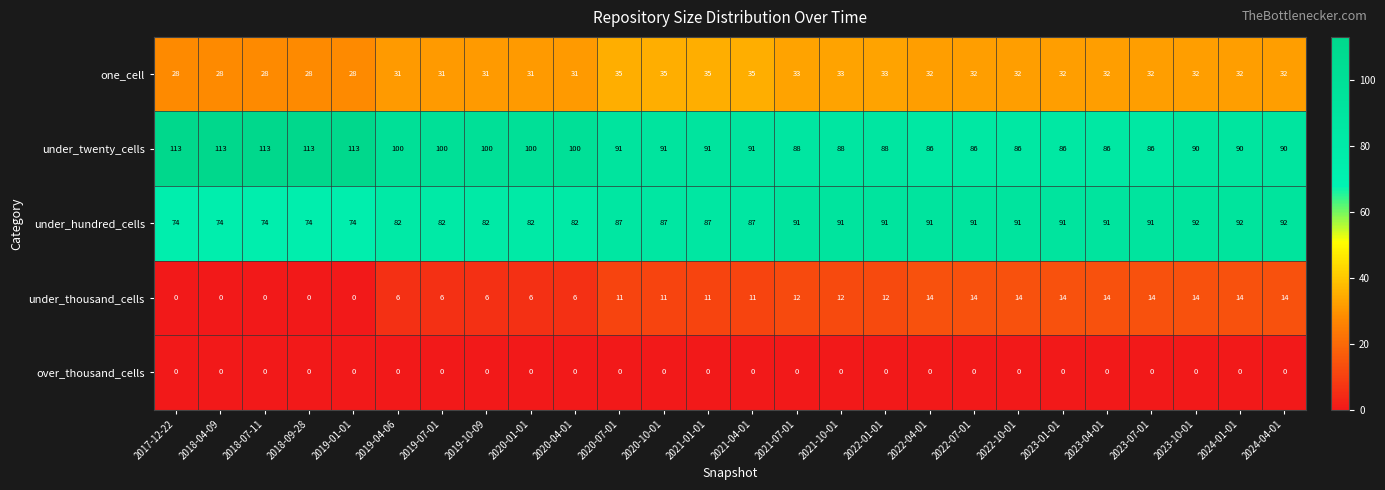

At how many categories does at least one series exceed 57?

26